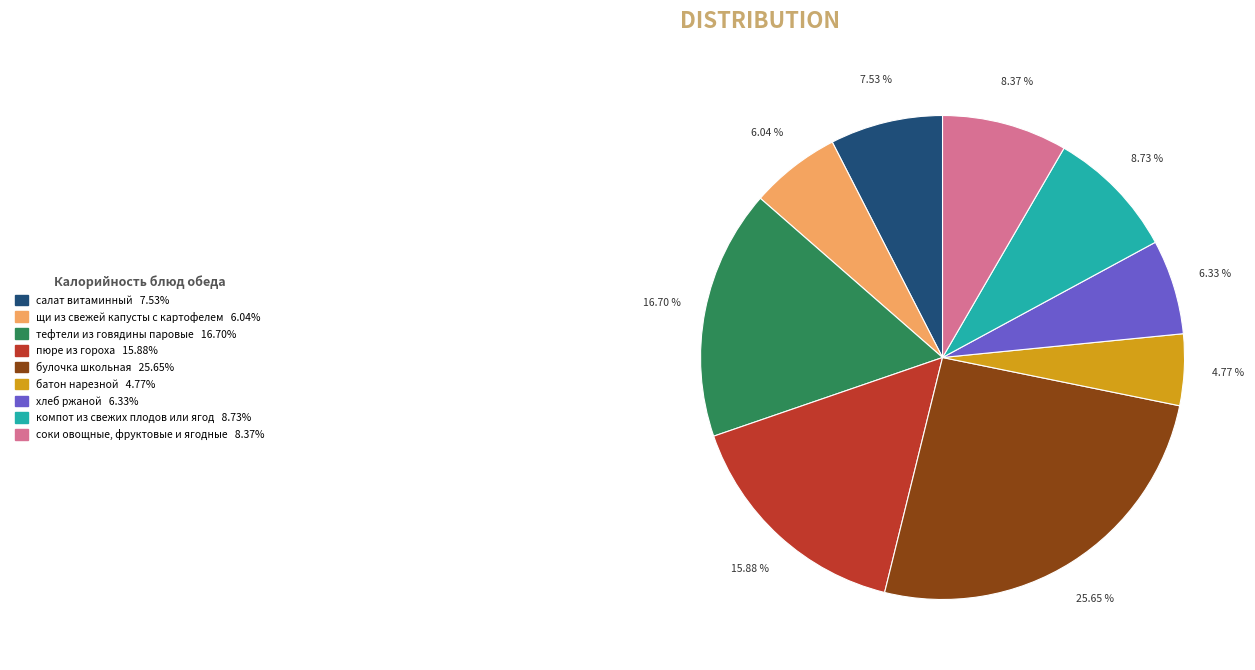

Which category has the biggest portion of the pie?

булочка школьная